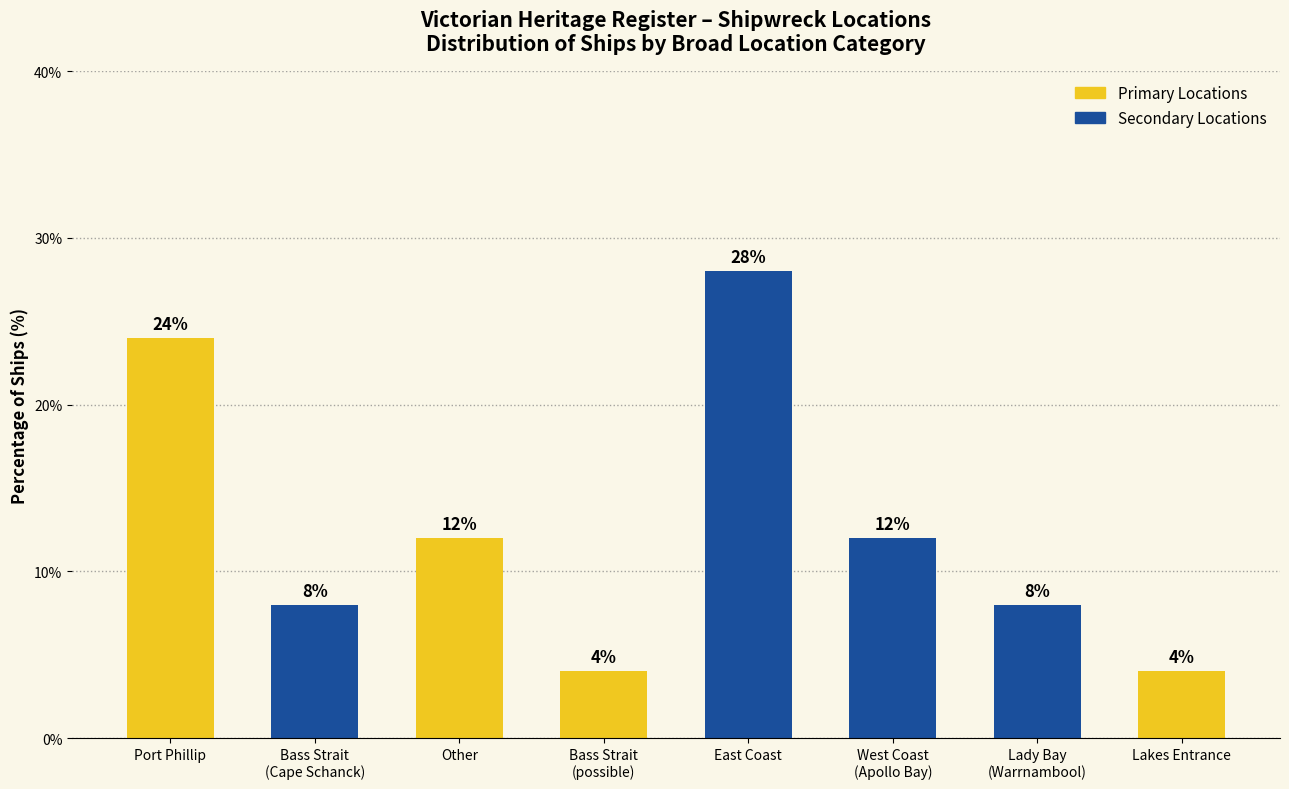

What is the sum of the values at East Coast and Bass Strait
(Cape Schanck)?

36.0